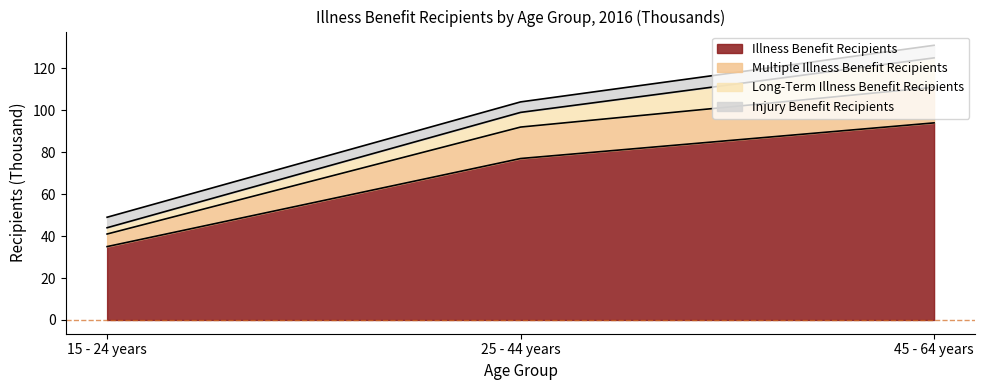

What is the sum of all Illness Benefit Recipients values?

206